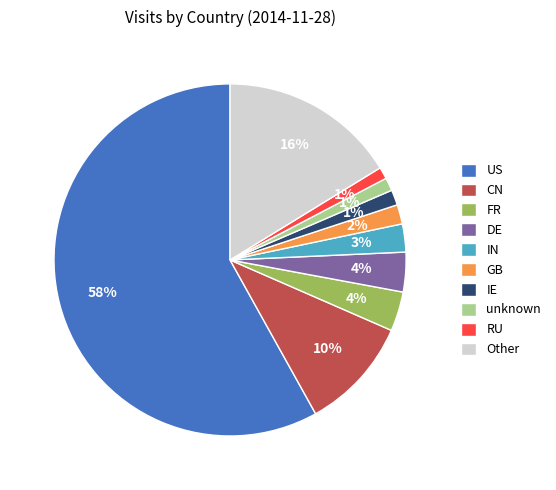

Between IE and IN, which is larger?

IN